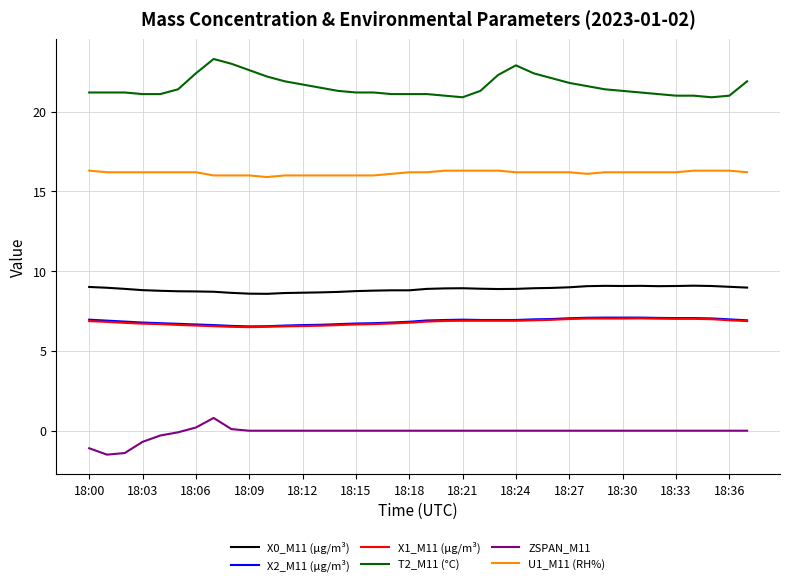

True or false: U1_M11 (RH%) and ZSPAN_M11 cross at least once.

False